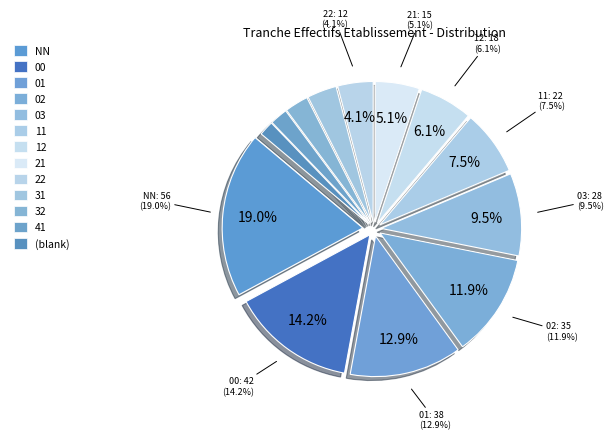

To the nearest percent, what is the combined percentage of 32 and 12?

9%